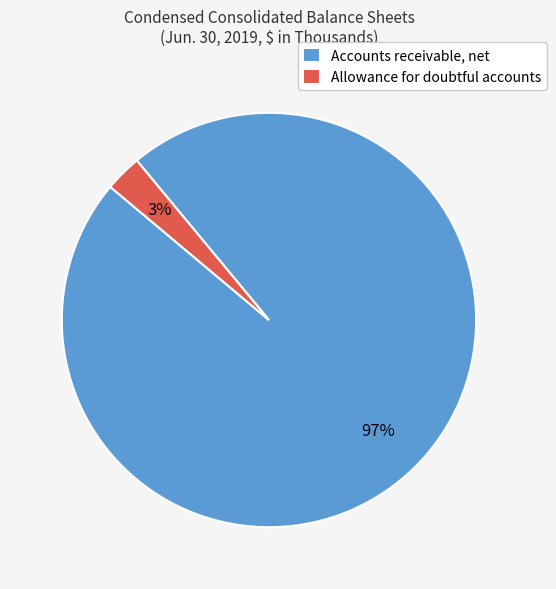

To the nearest percent, what portion does Allowance for doubtful accounts represent?

3%